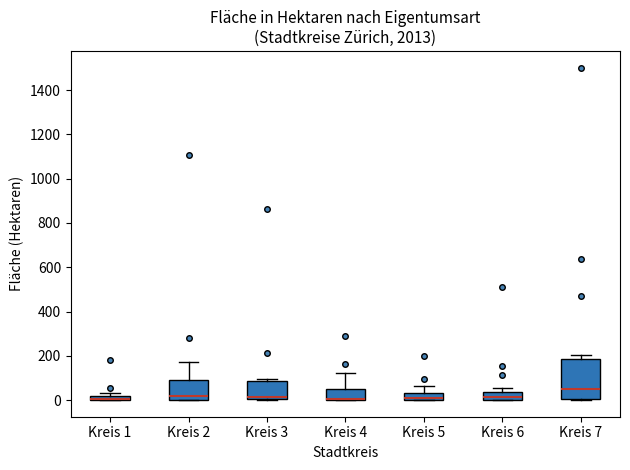

Which box is the tallest, from its lower edge to its upper edge?

Kreis 7